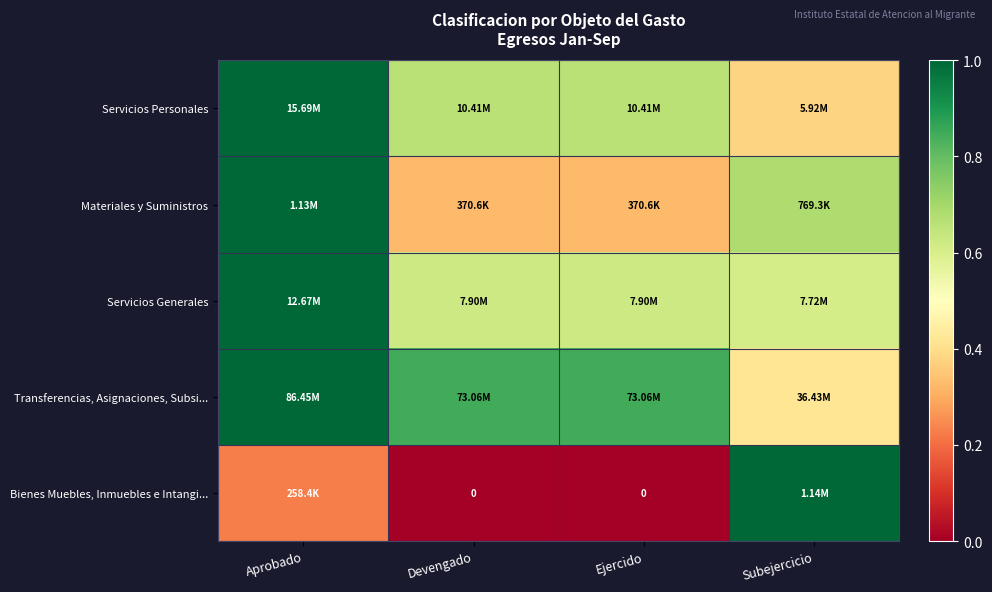

Is it true that Servicios Generales equals 0.3 at Subejercicio?

False